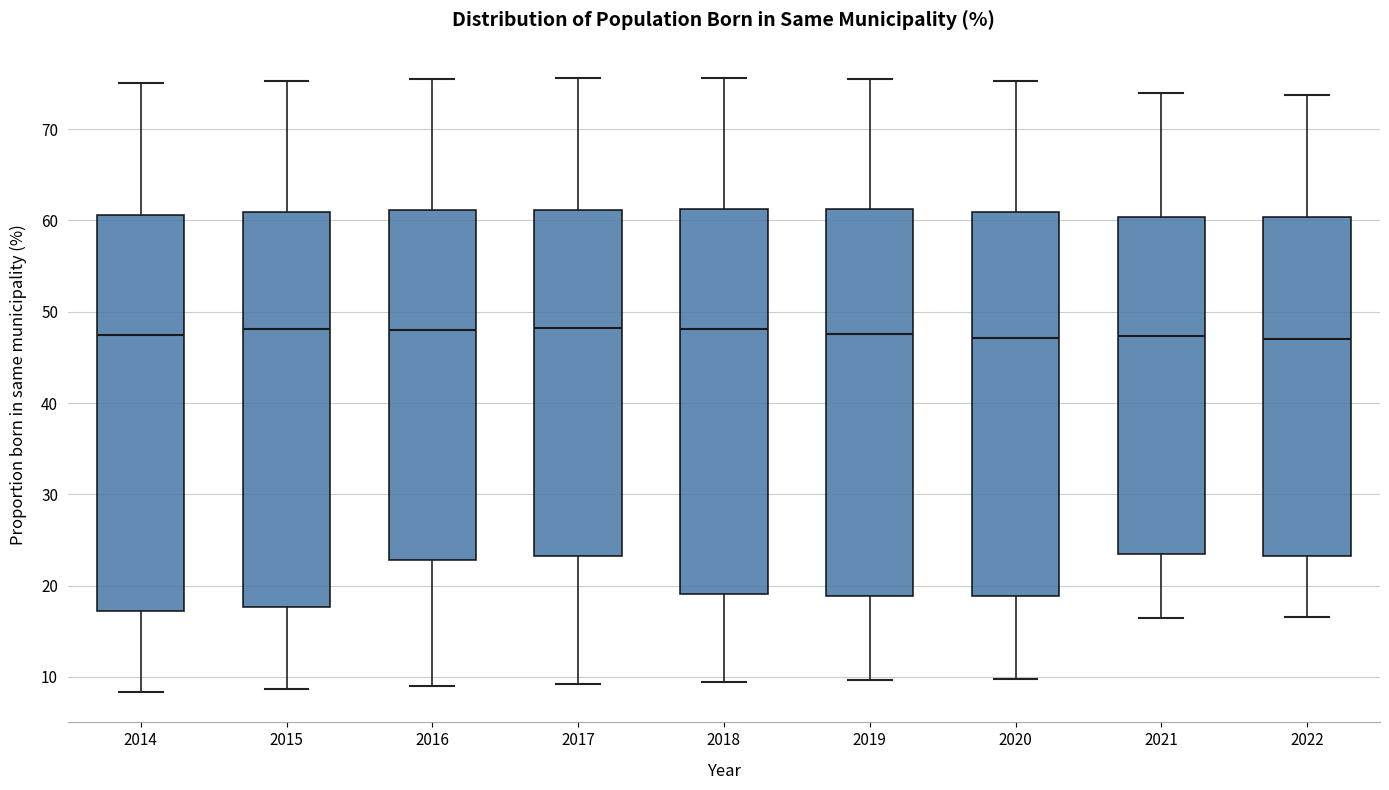

Reading left to right, read every box against the y-axis: the position of its median line, the range the box covers, and the ends of its whiskers. The values are not printed on the chart, so give them approximately, as read against the axis.

2014: median 48, box 17 to 61, whiskers 8 to 75
2015: median 48, box 18 to 61, whiskers 9 to 75
2016: median 48, box 23 to 61, whiskers 9 to 75
2017: median 48, box 23 to 61, whiskers 9 to 76
2018: median 48, box 19 to 61, whiskers 10 to 76
2019: median 48, box 19 to 61, whiskers 10 to 76
2020: median 47, box 19 to 61, whiskers 10 to 75
2021: median 47, box 23 to 60, whiskers 16 to 74
2022: median 47, box 23 to 60, whiskers 17 to 74